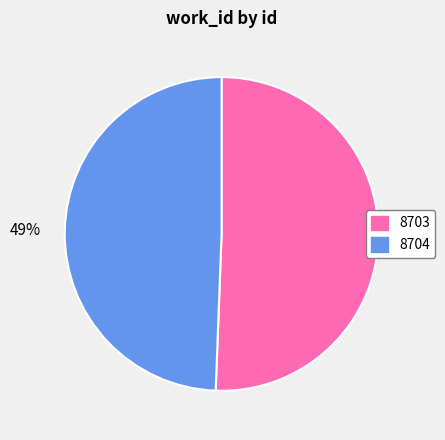

Which category has the smallest portion of the pie?

8704